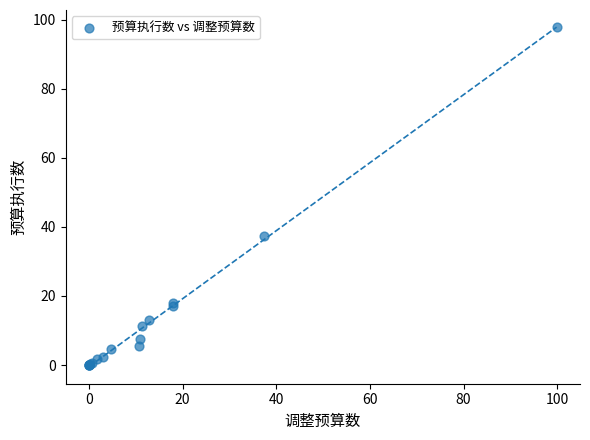

What Y value in the scatter plot is closest to 48?

37.3